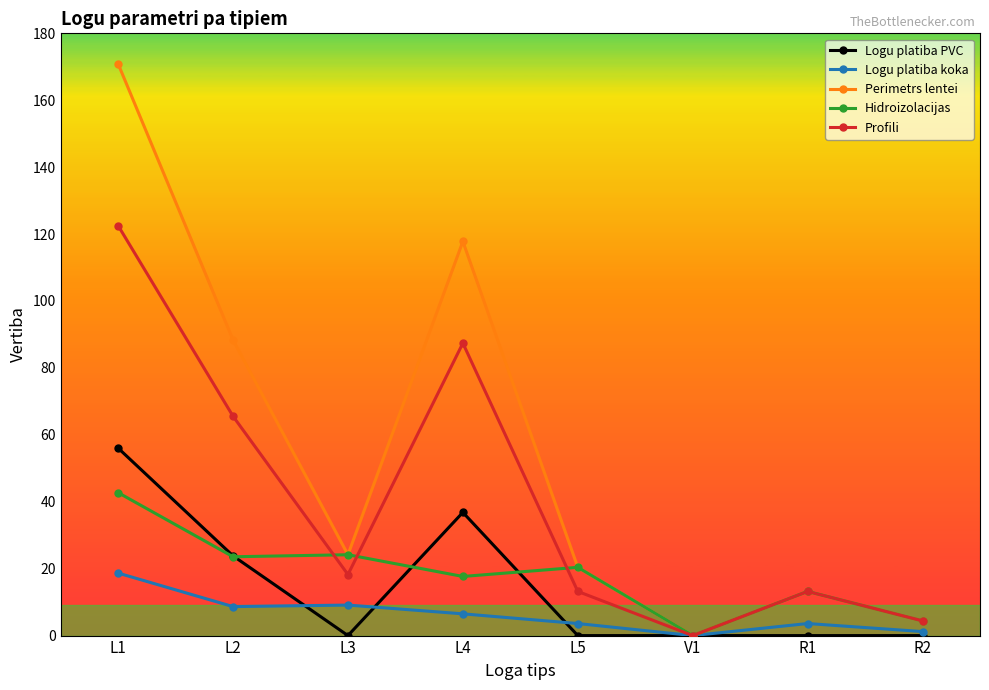

What are all the series names shown in the legend?

Logu platiba PVC, Logu platiba koka, Perimetrs lentei, Hidroizolacijas, Profili